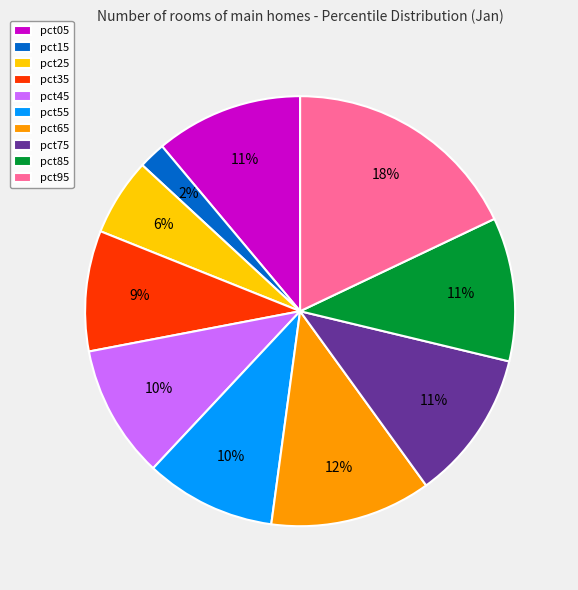

Which slice is the smallest?

pct15